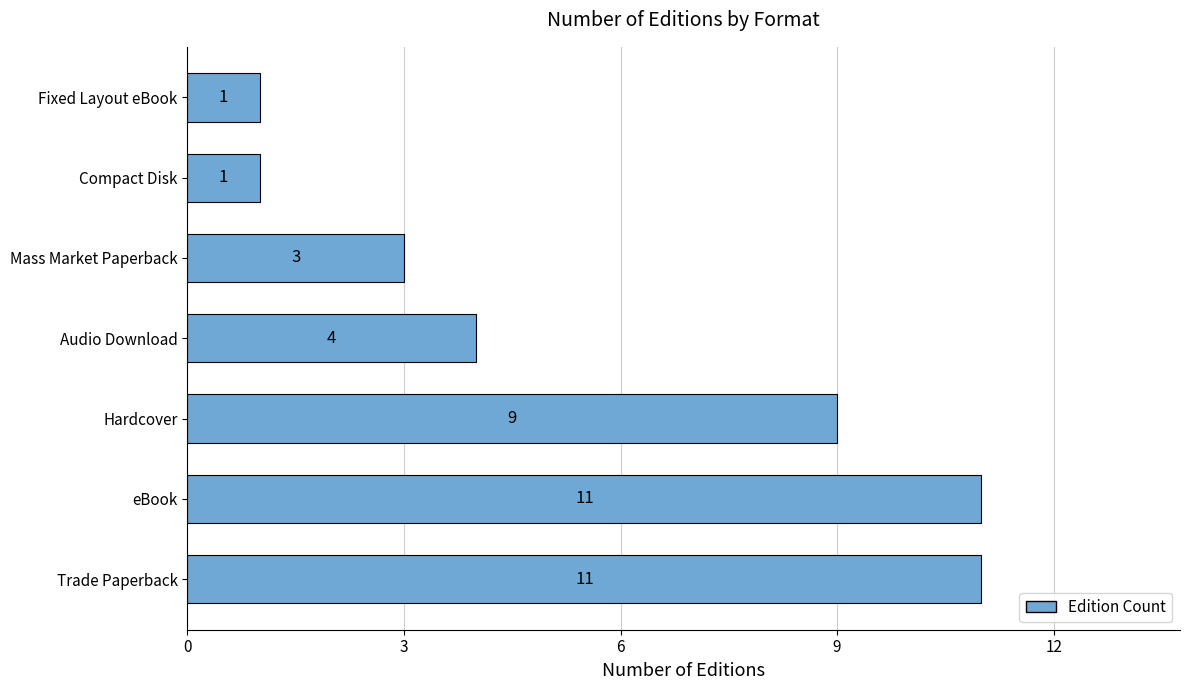

What is the change in value from Trade Paperback to Fixed Layout eBook?

-10